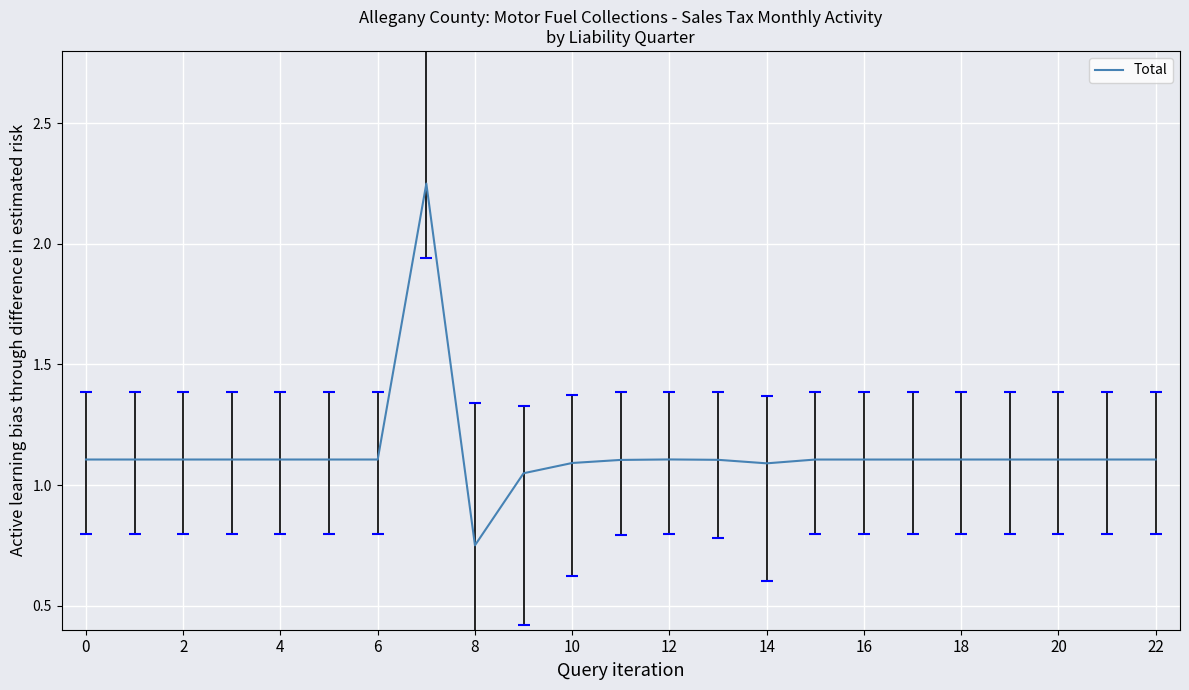

What is the sum of all values?

26.1